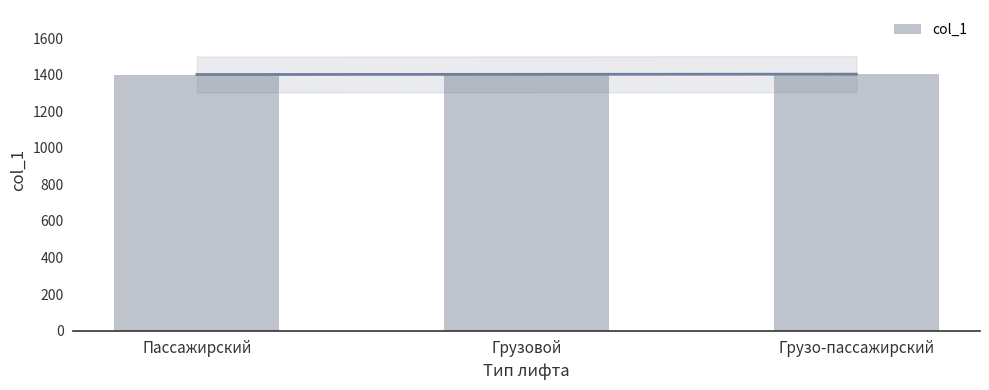

Does the chart contain any negative values?

No